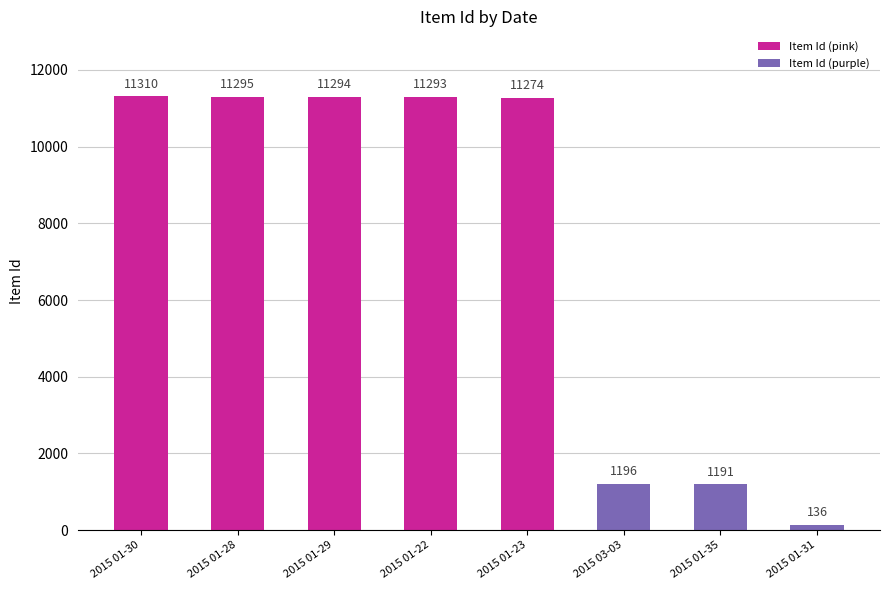

What is the value of the 6th bar from the left?

1196